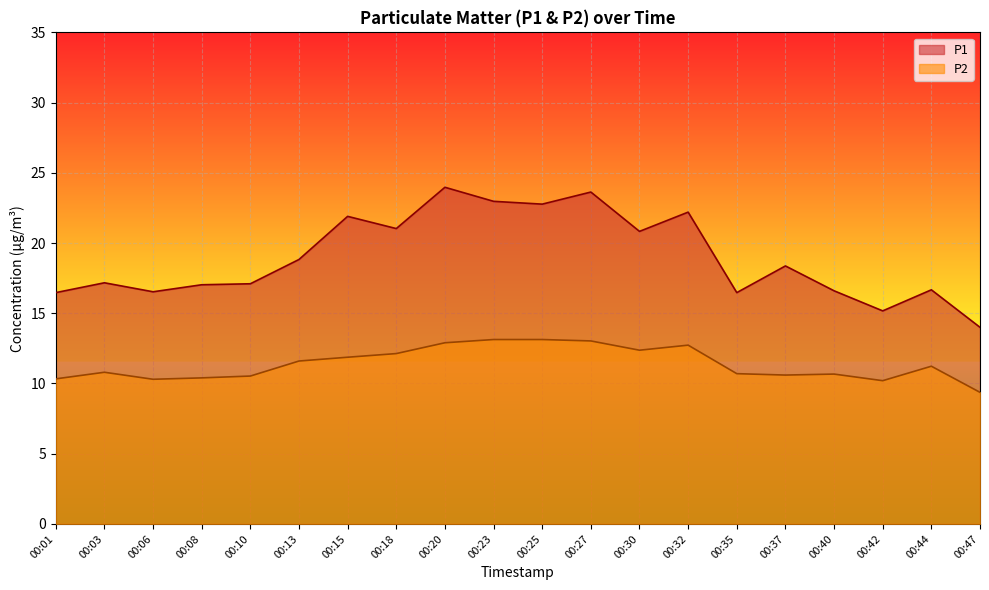

Where is P1 nearest to the value 18?

00:37